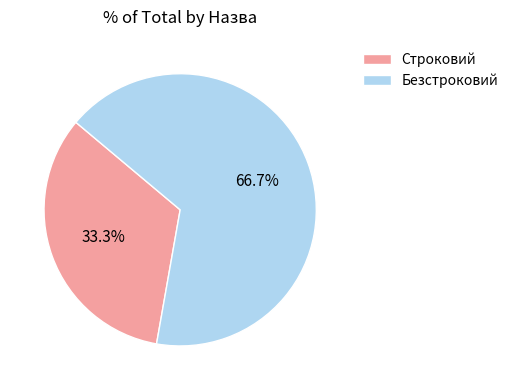

Is the sum of Безстроковий and Строковий greater than half?

Yes